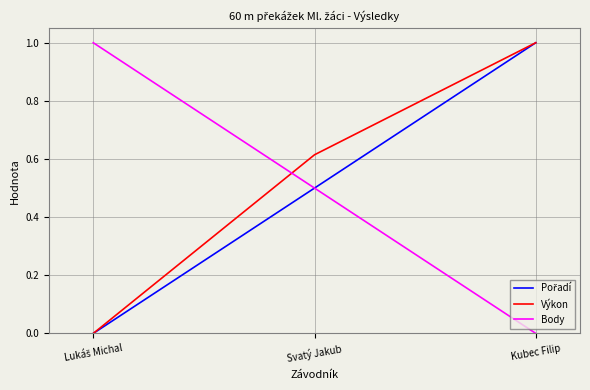

At which category is the sum across all series the highest?

Kubec Filip